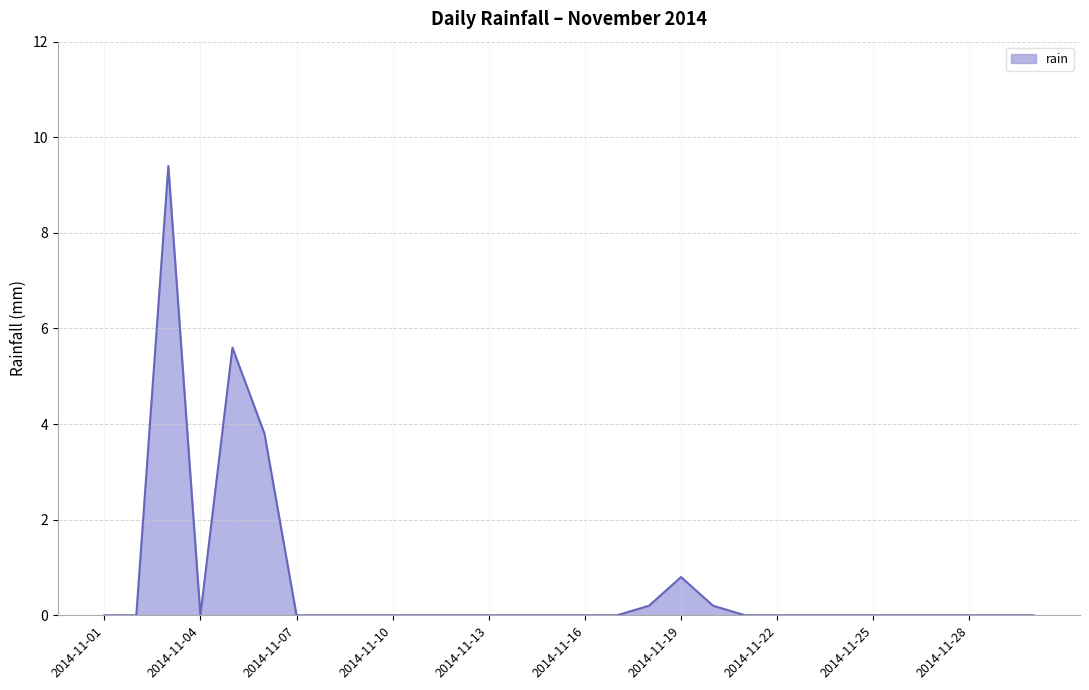

What is the greatest value displayed?

9.4